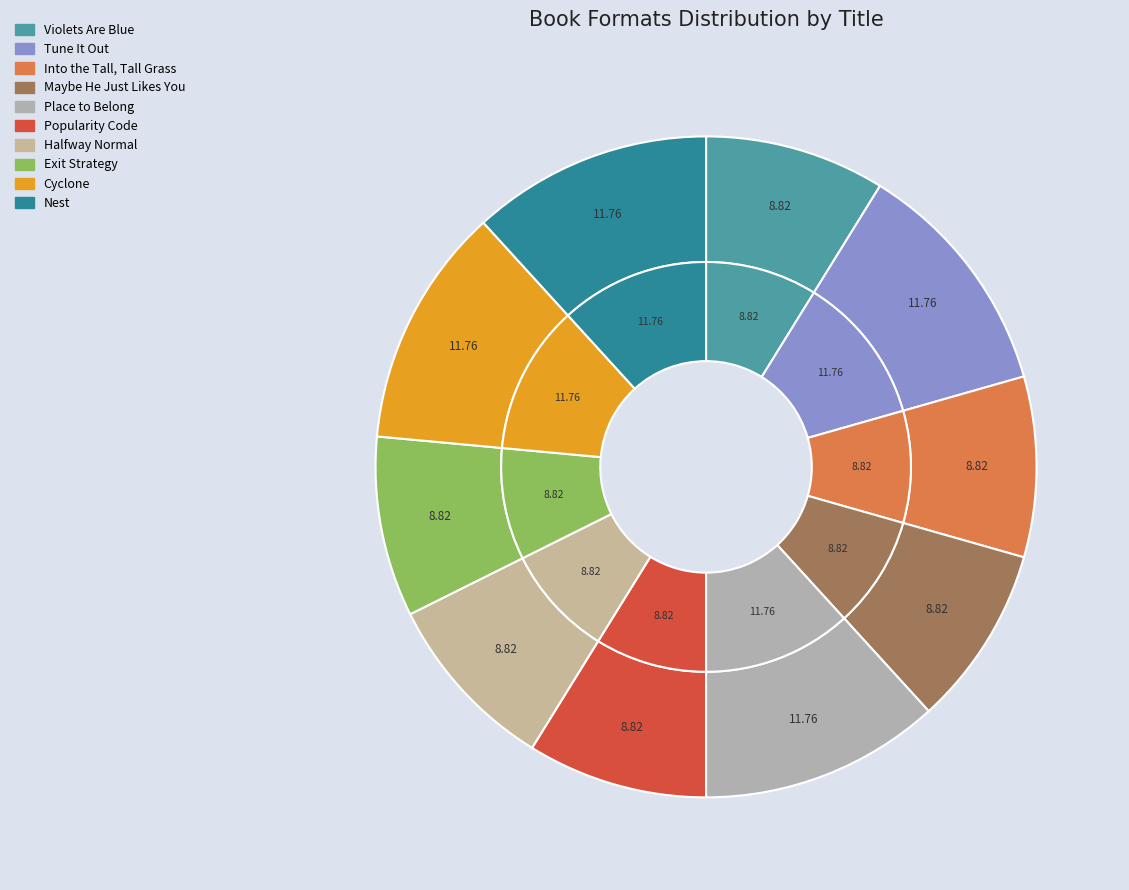

Does Exit Strategy account for over 50% of the chart?

No